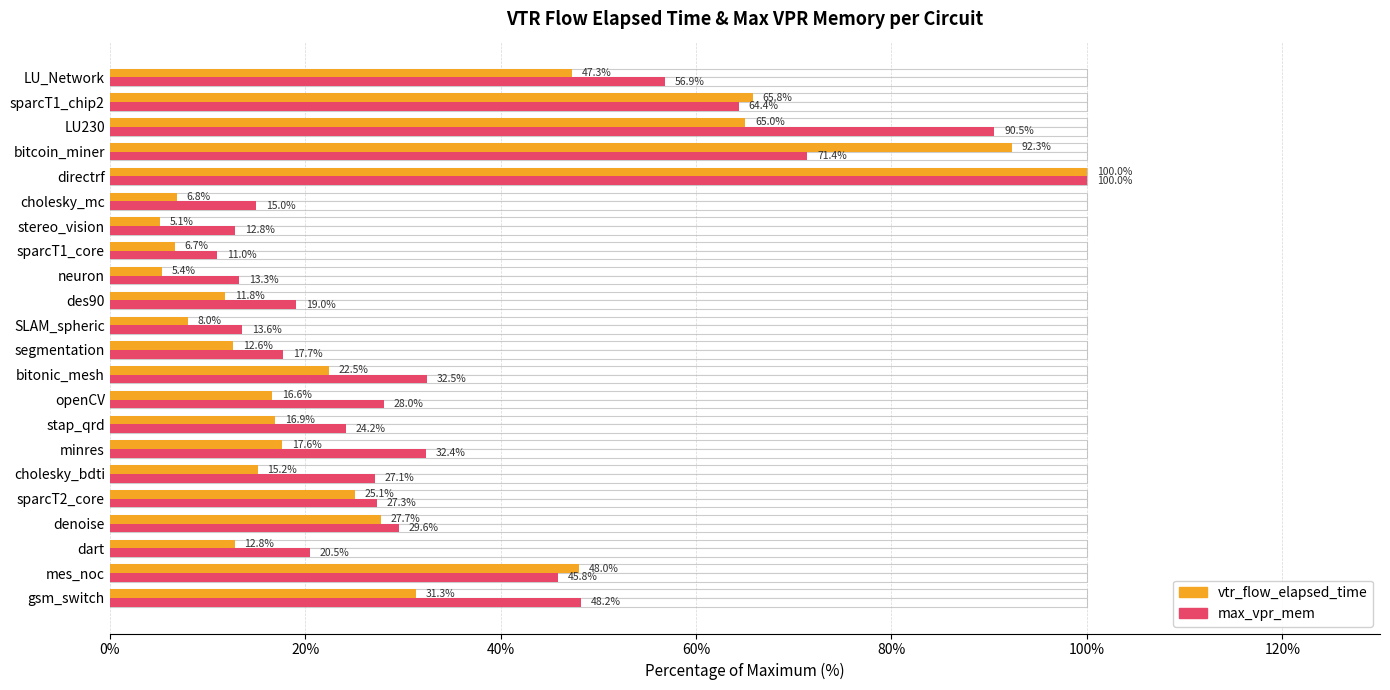

Which has a higher value, sparcT1_chip2 or LU_Network?

sparcT1_chip2